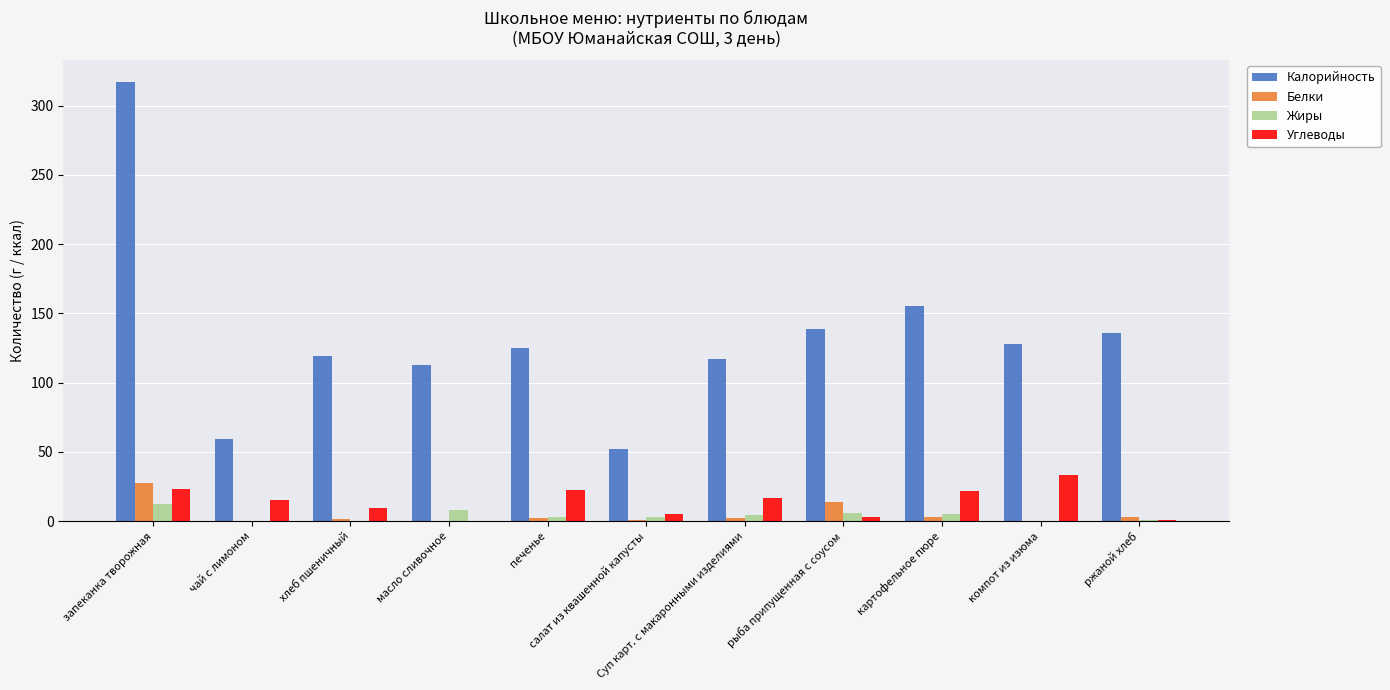

What is the maximum value for Калорийность?

317.0